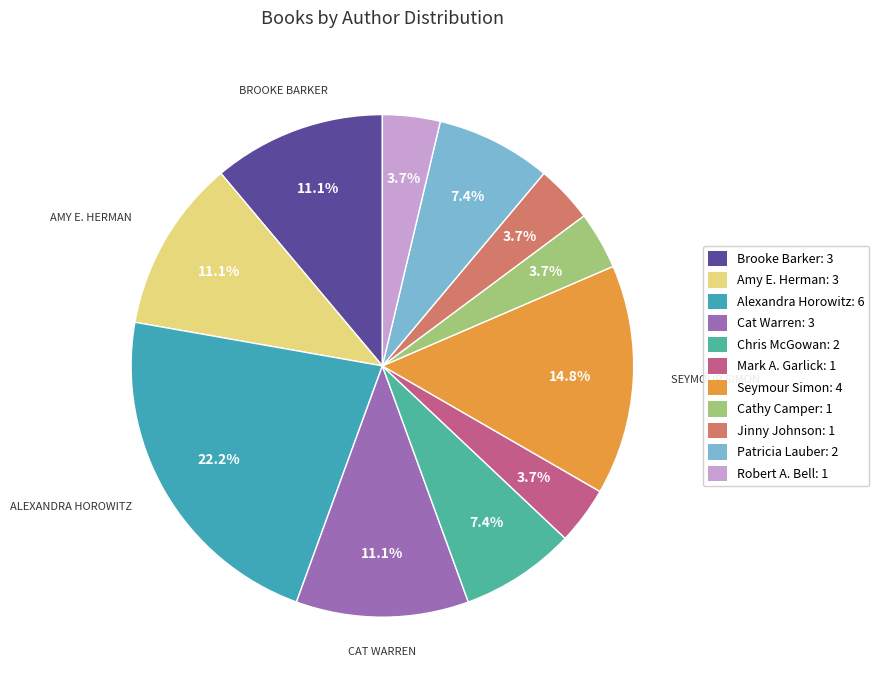

To the nearest percent, what is the difference between the largest and smallest slice percentages?

19%